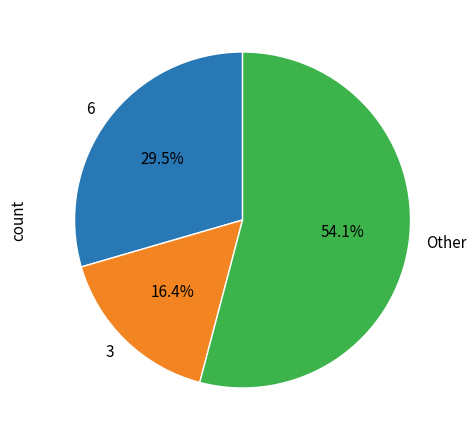

Combined, what portion of the pie is 3 and Other?

70.5%